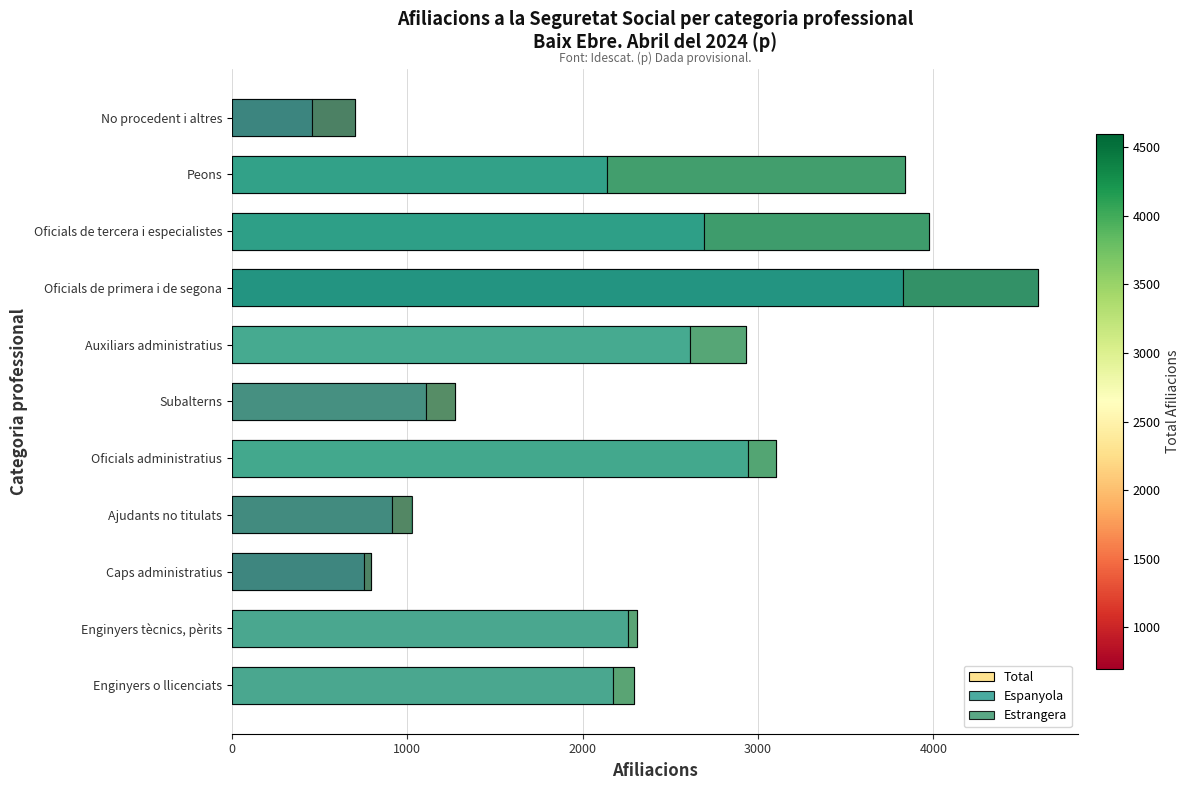

What are all the series names shown in the legend?

Total, Espanyola, Estrangera